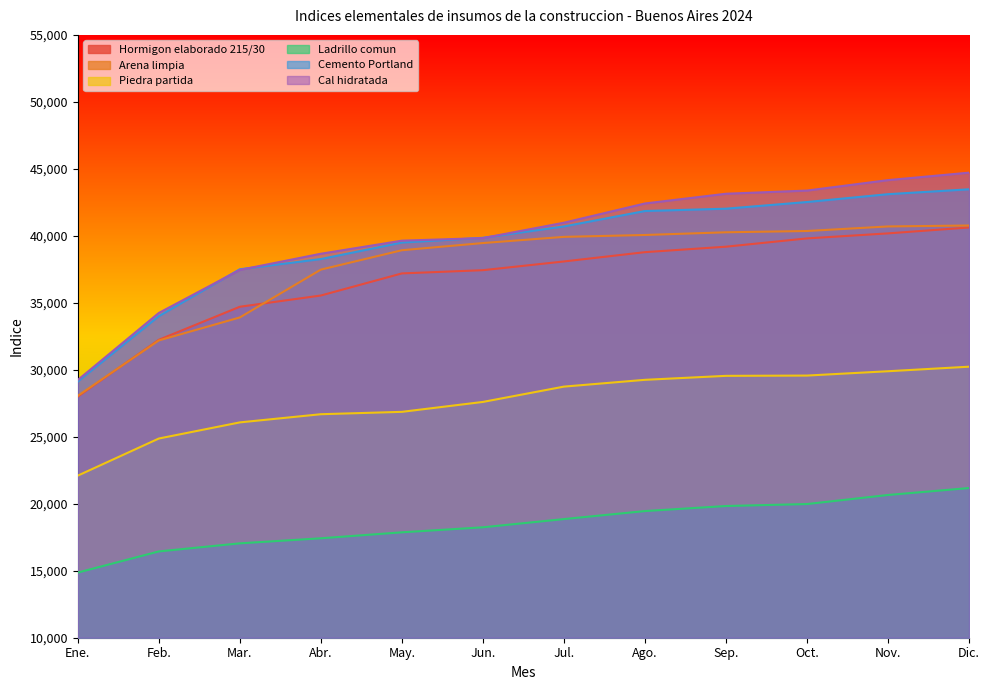

Which series has the largest total across all categories?

Cal hidratada